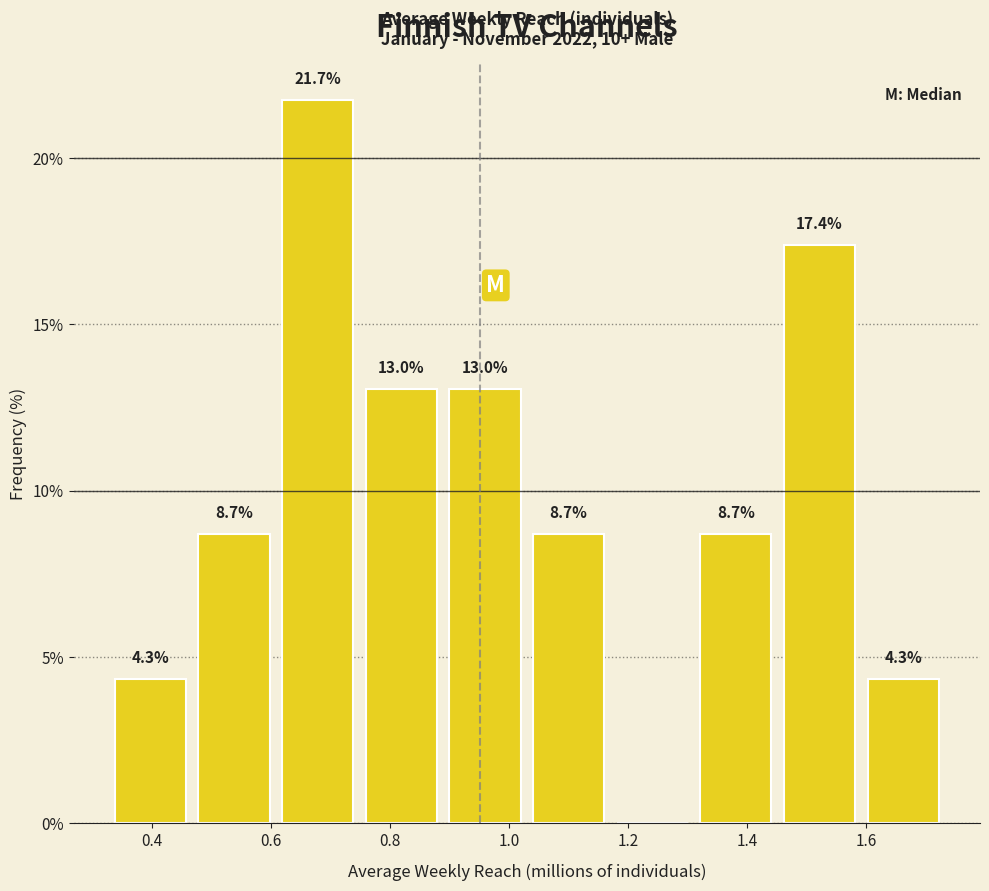

Over which range of the x-axis is the bar tallest?

0.62 to 0.76